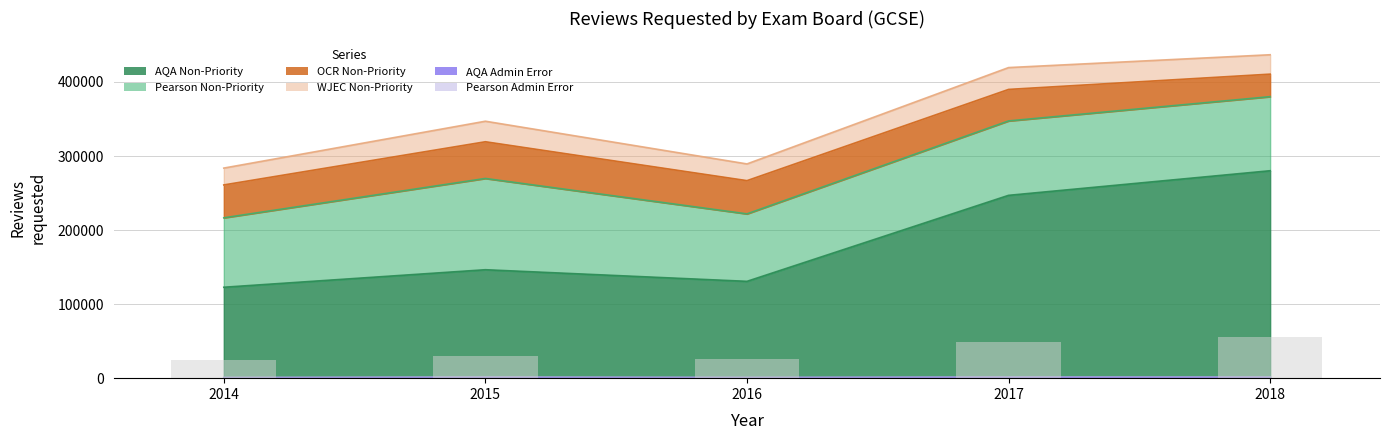

Which series has the largest range (max minus min)?

AQA Non-Priority Reviews